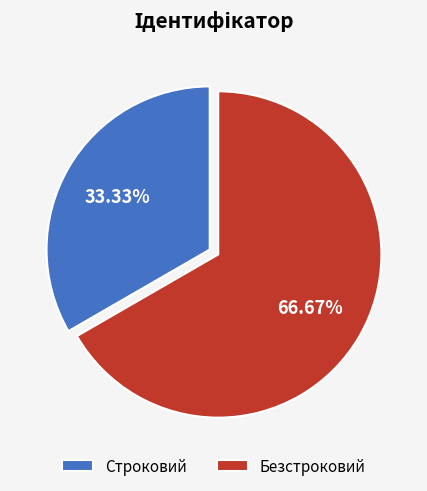

What percentage is the Безстроковий slice, to the nearest percent?

67%